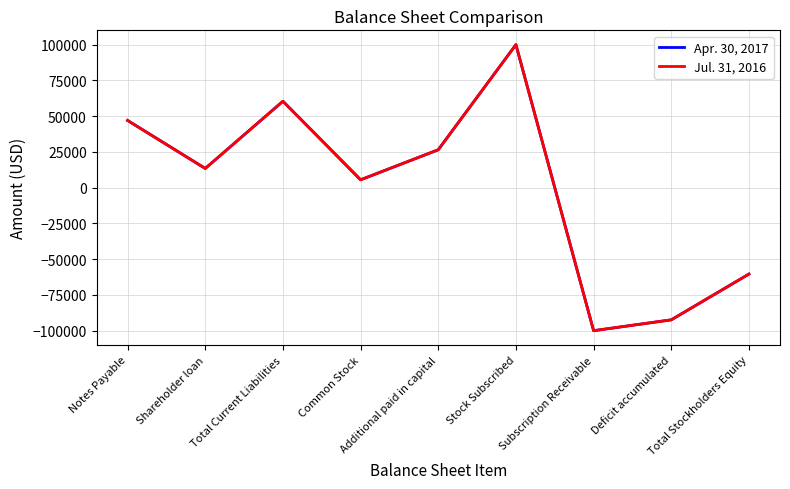

What is the total value across all series at Deficit accumulated?

-184830